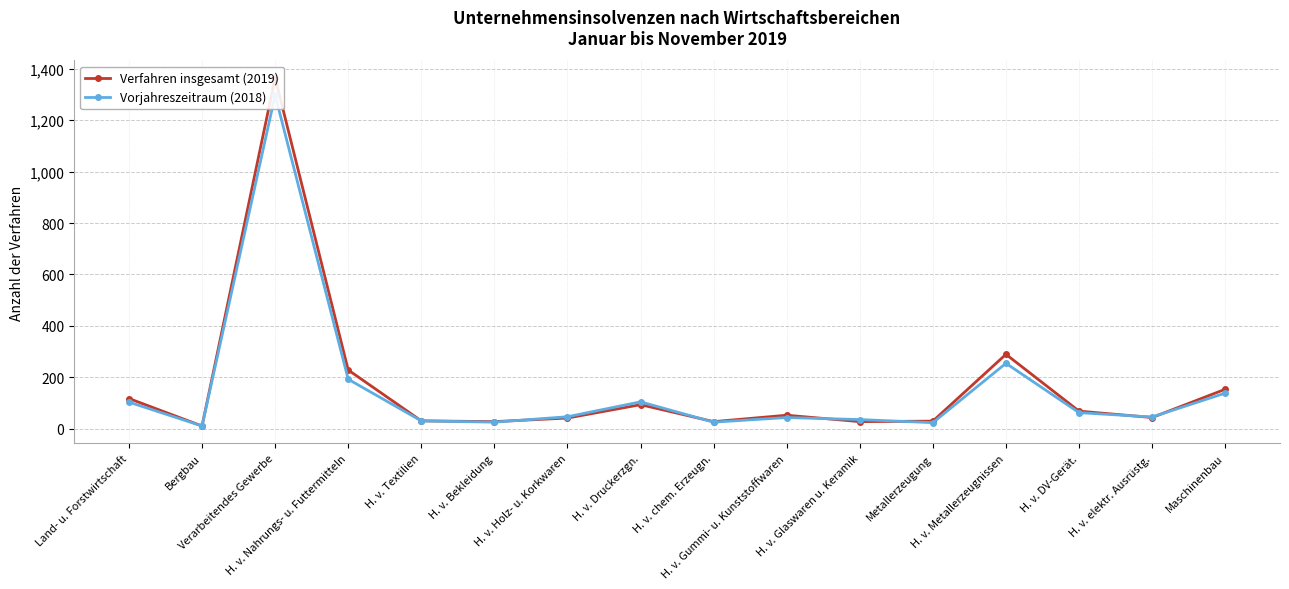

At which label does Verfahren insgesamt (2019) reach its minimum?

Bergbau